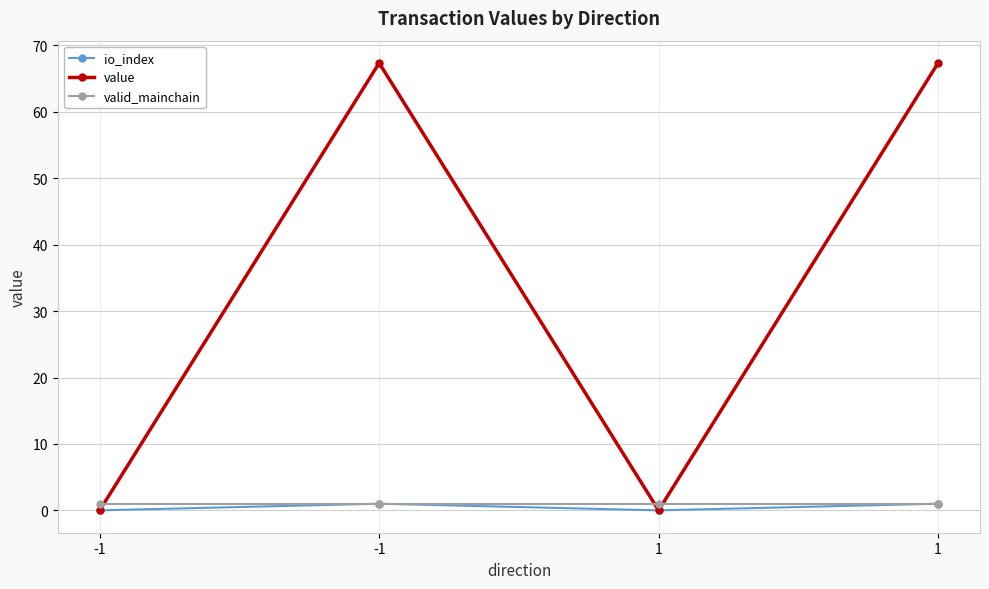

How many lines are shown in the chart?

3